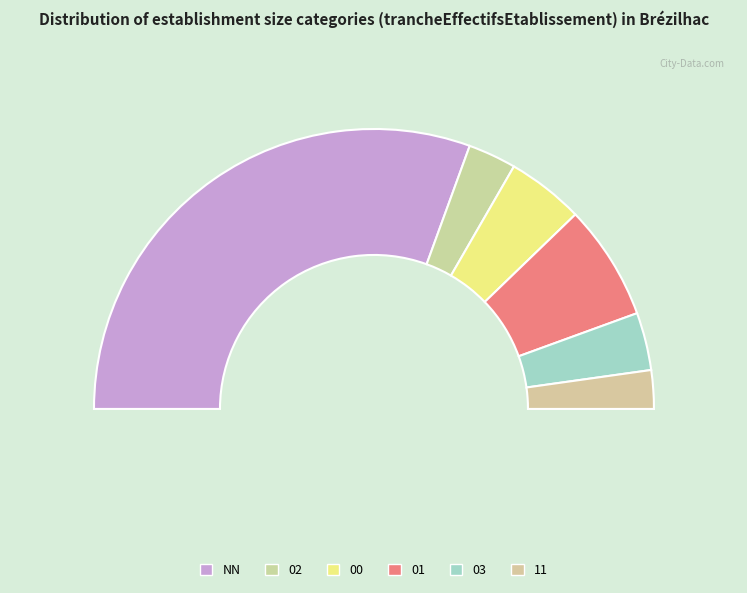

Combined, what portion of the pie is 02 and 01?

18.9%